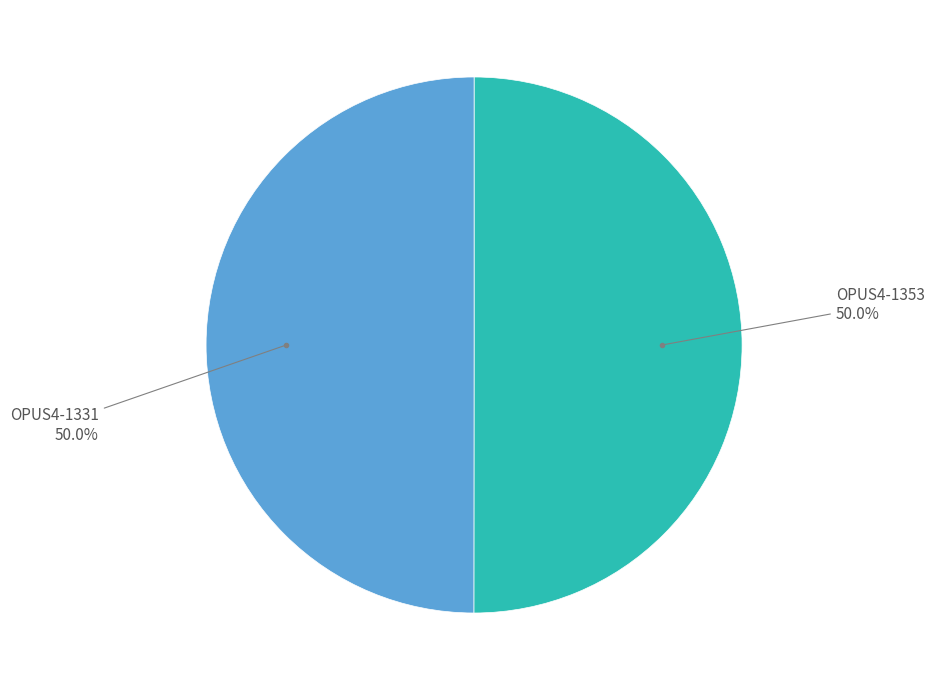

To the nearest percent, what is the combined percentage of OPUS4-1353 and OPUS4-1331?

100%